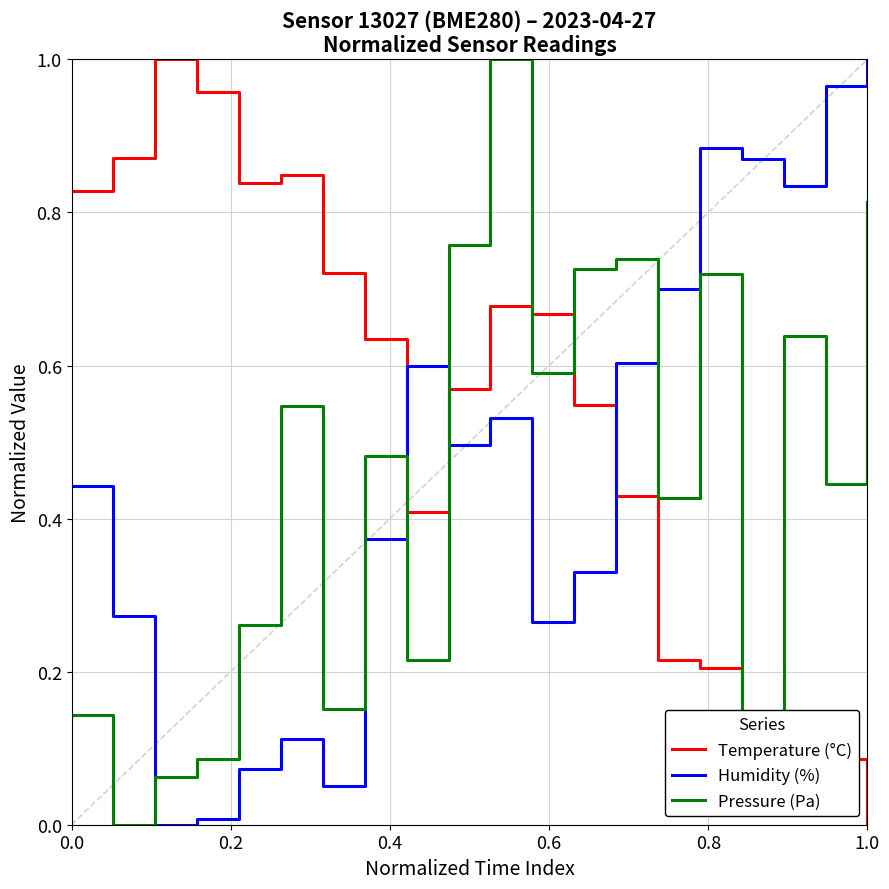

How many times do Temperature (°C) and Humidity (%) cross each other?

3